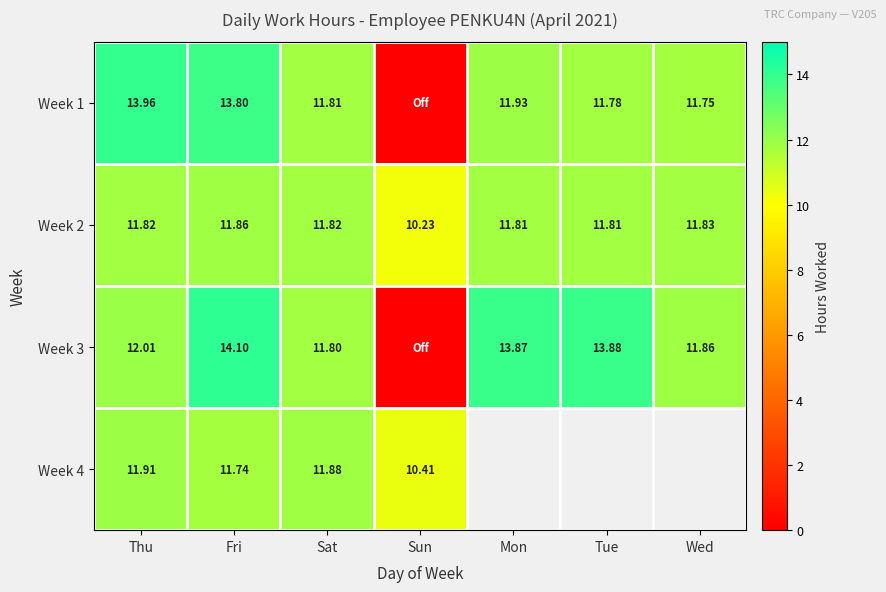

Between Thu and Wed, which is larger?

Thu